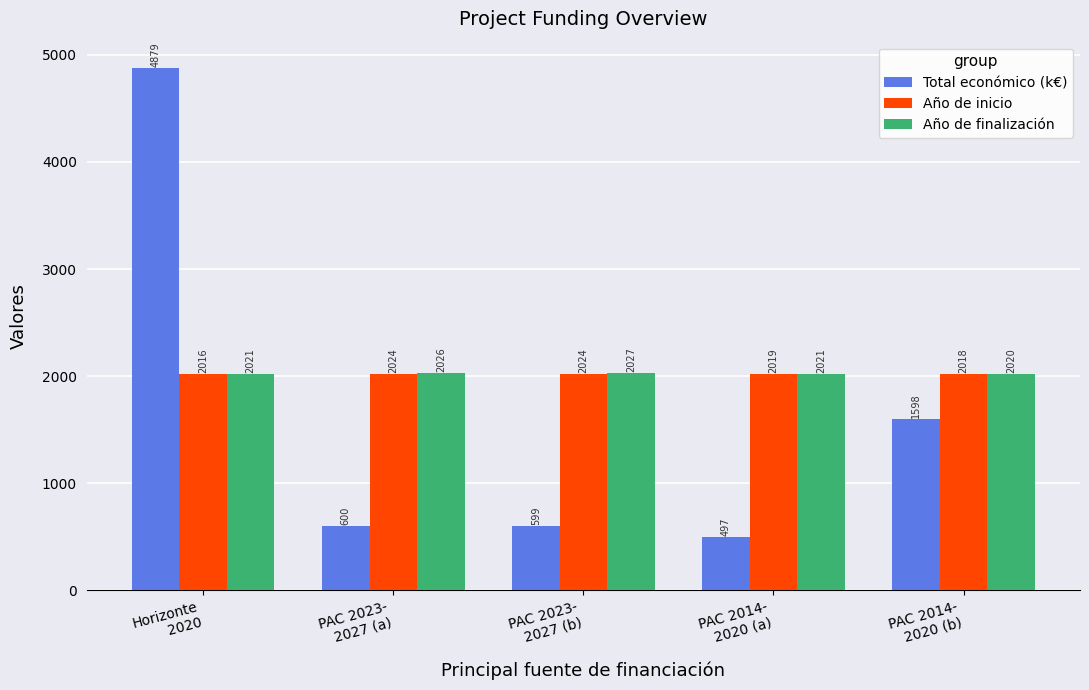

What is the maximum value shown in the chart?

4878.9